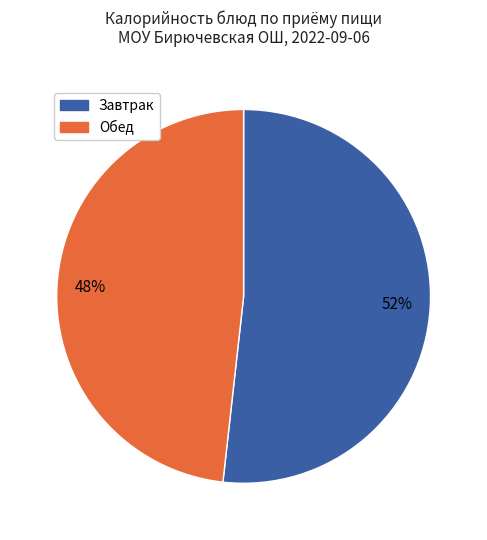

To the nearest percent, what is the average slice percentage?

50%